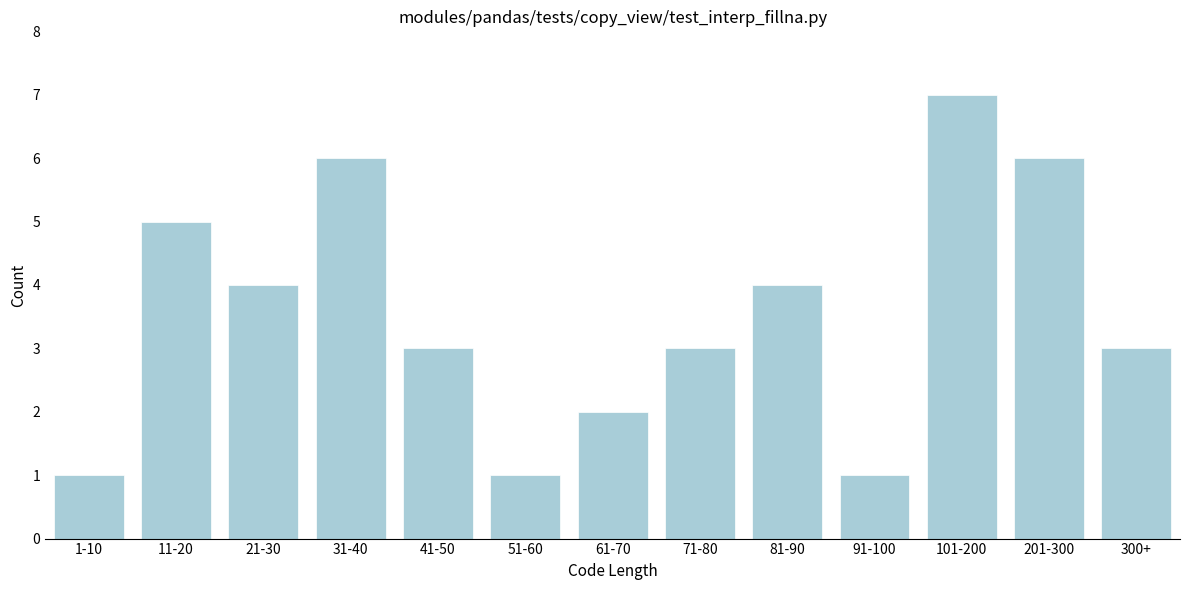

Reading right to left, what are all the values shown in this chart?

3	6	7	1	4	3	2	1	3	6	4	5	1